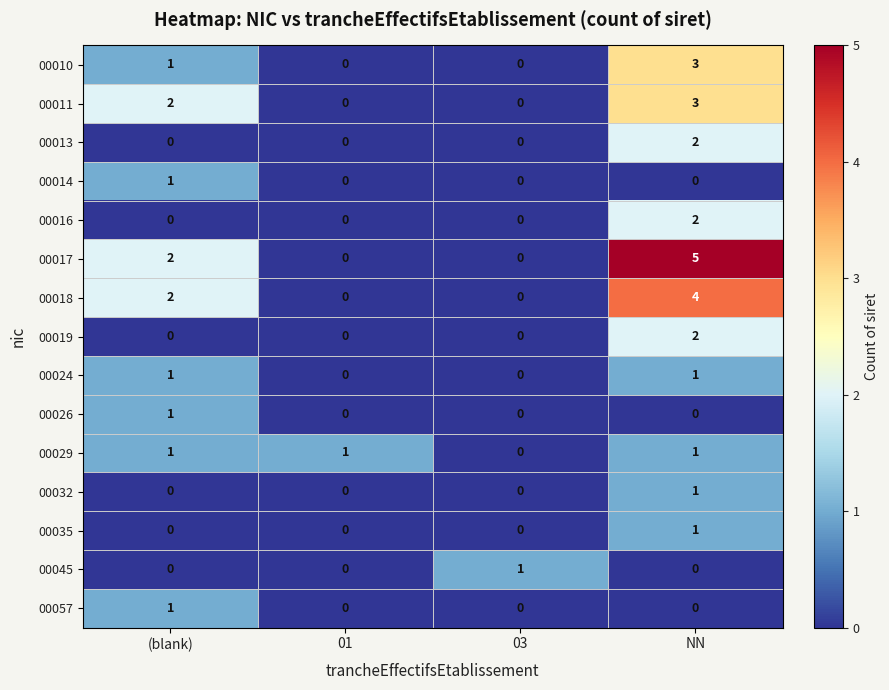

Count the number of data series in this chart.

15